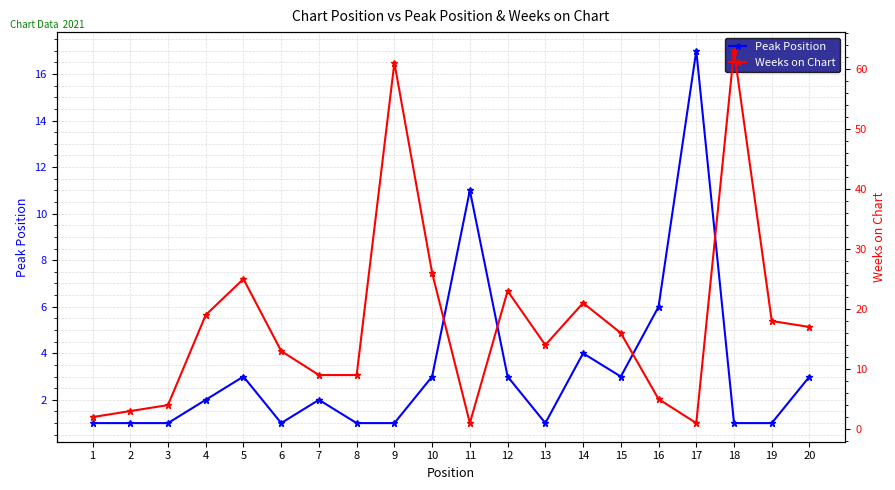

Rank the series by their maximum value, from lowest to highest.

Peak Position, Weeks on Chart